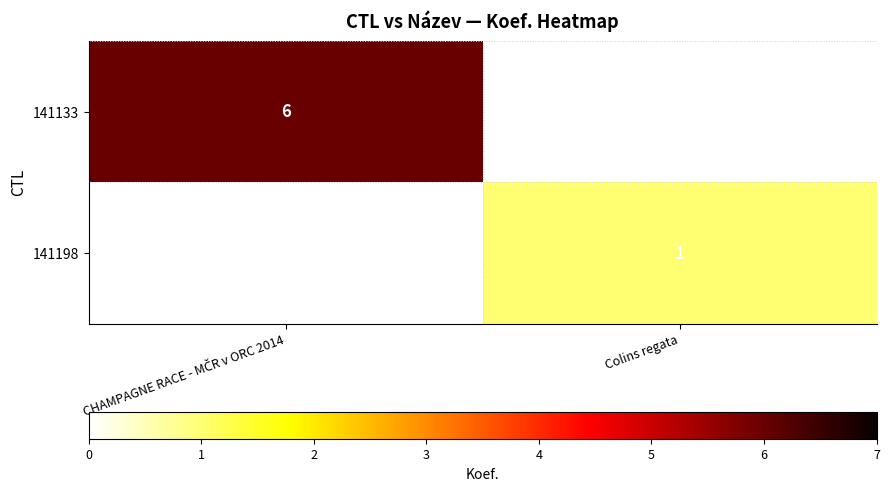

The value of 141198 at Colins regata is 0. True or false?

False